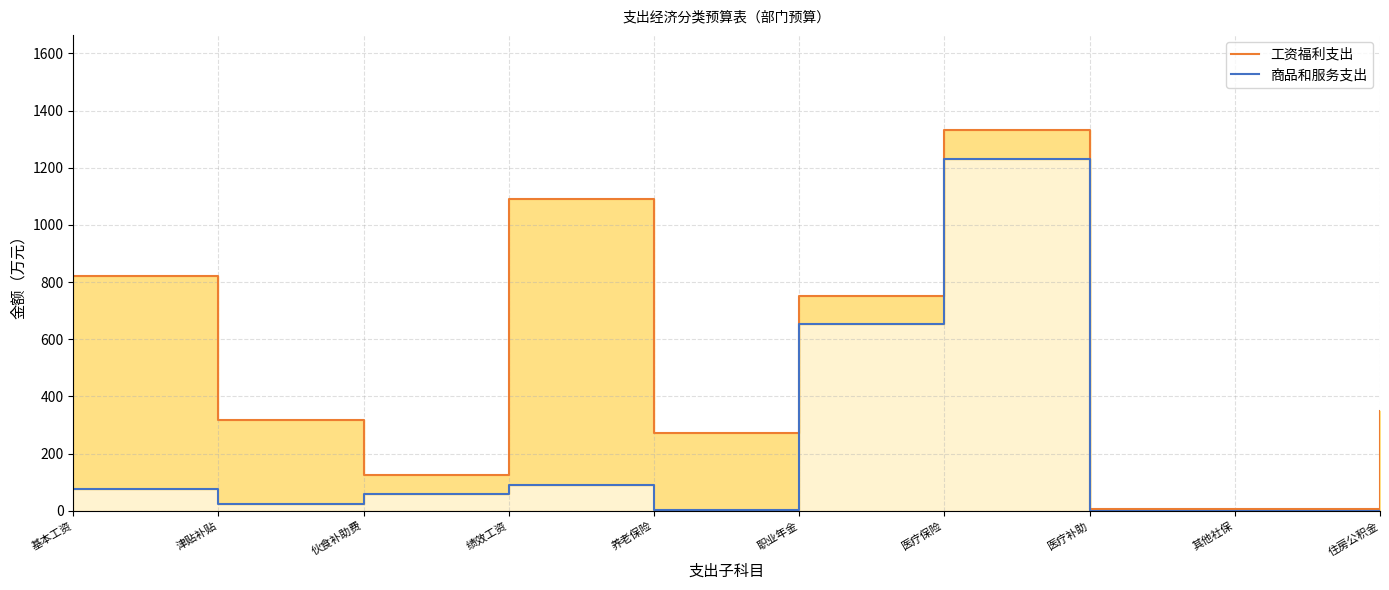

How many data points in 工资福利支出 are above 349?

4